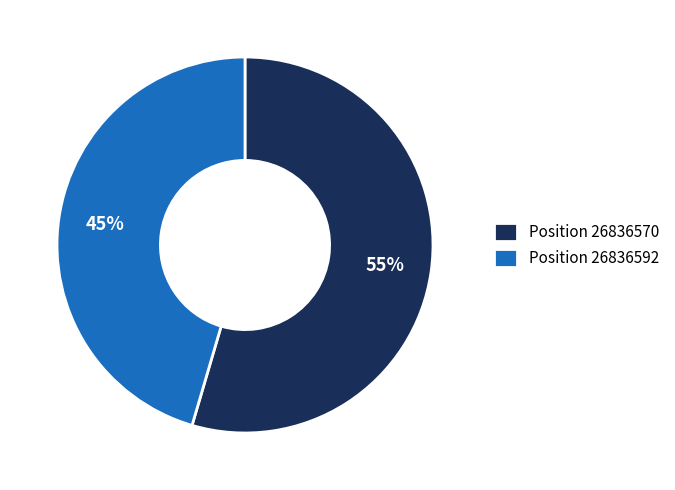

Count the number of slices in the pie.

2